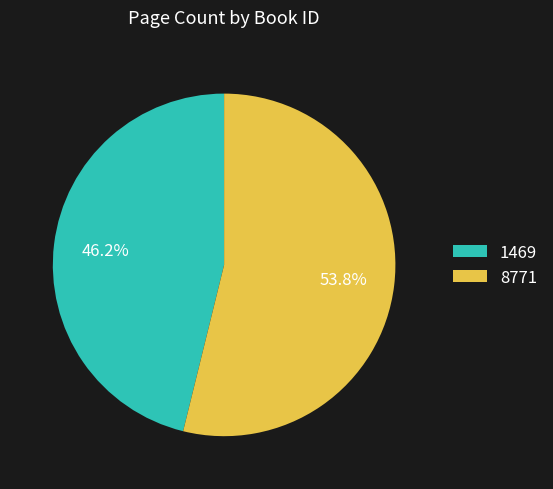

Combined, do 8771 and 1469 account for over 50%?

Yes